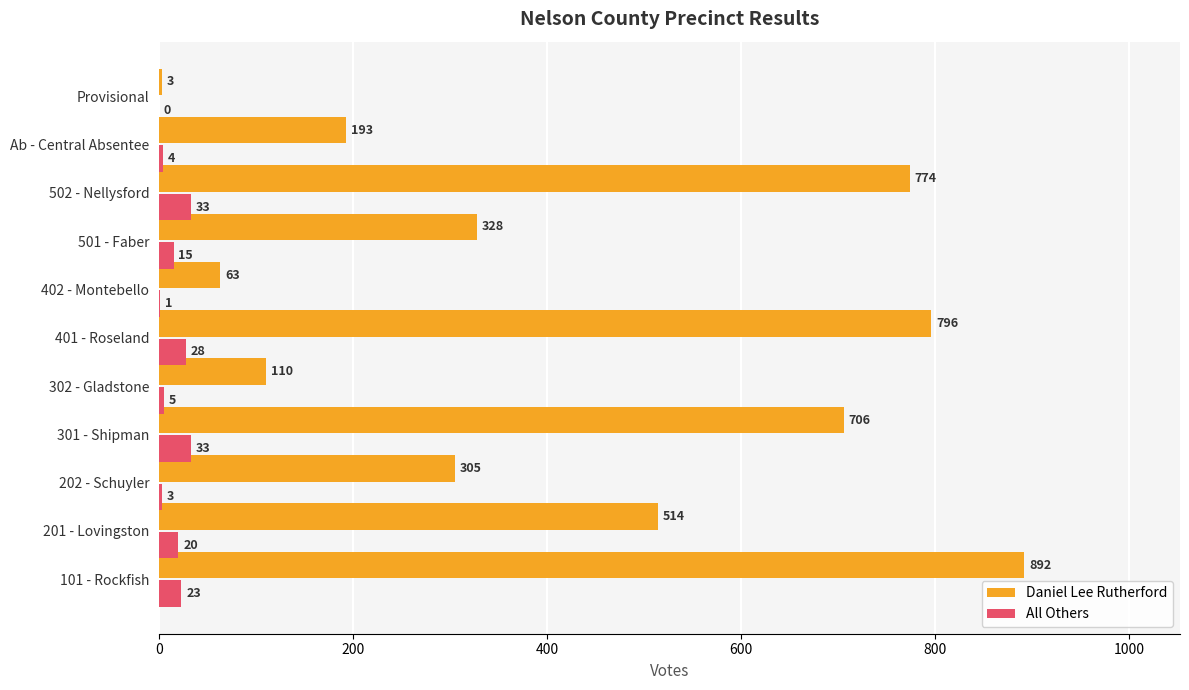

What is the sum of all All Others values?

165